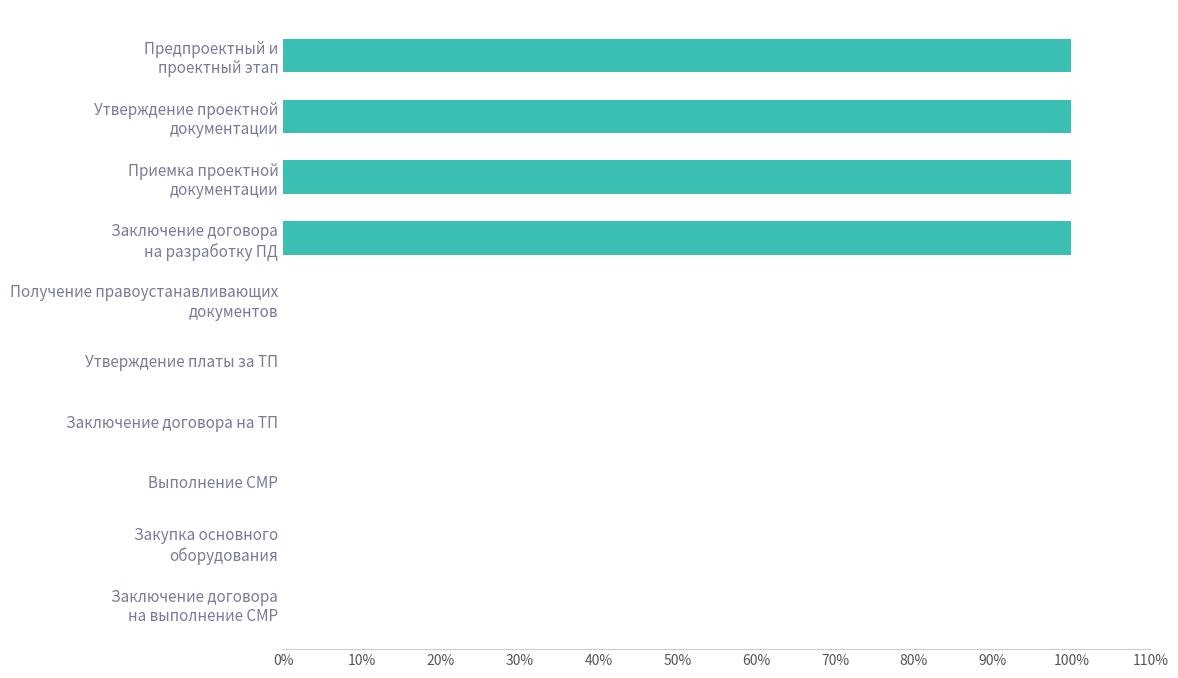

What is the sum of all values?

400